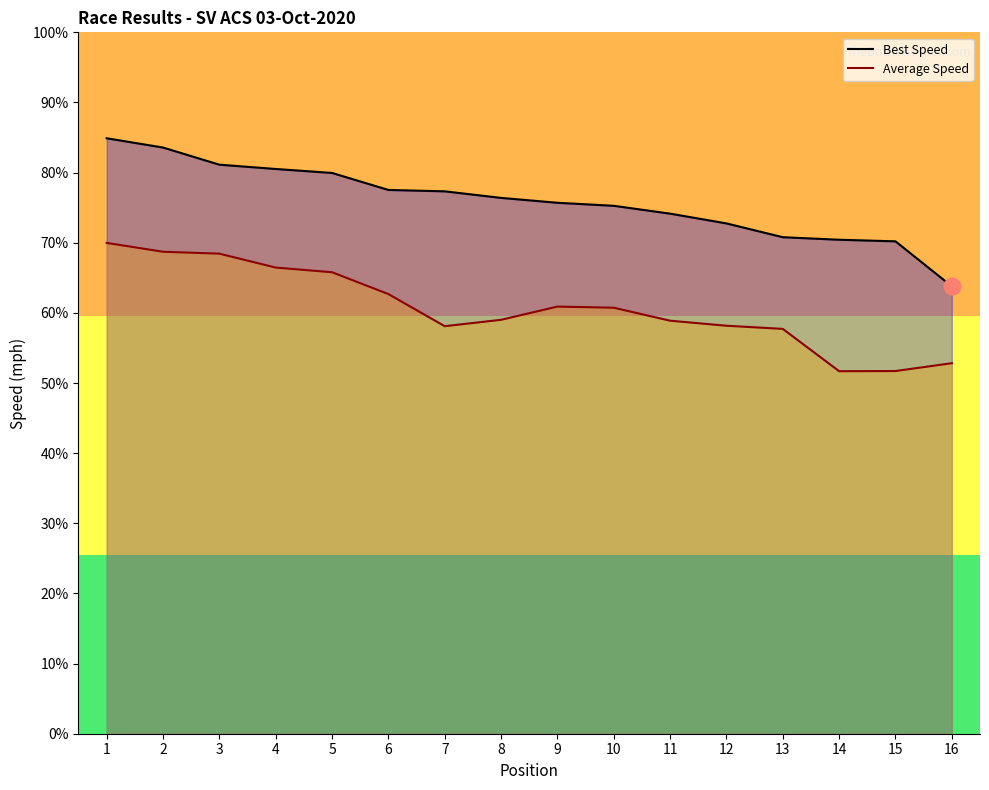

What is the maximum value shown in the chart?

84.9